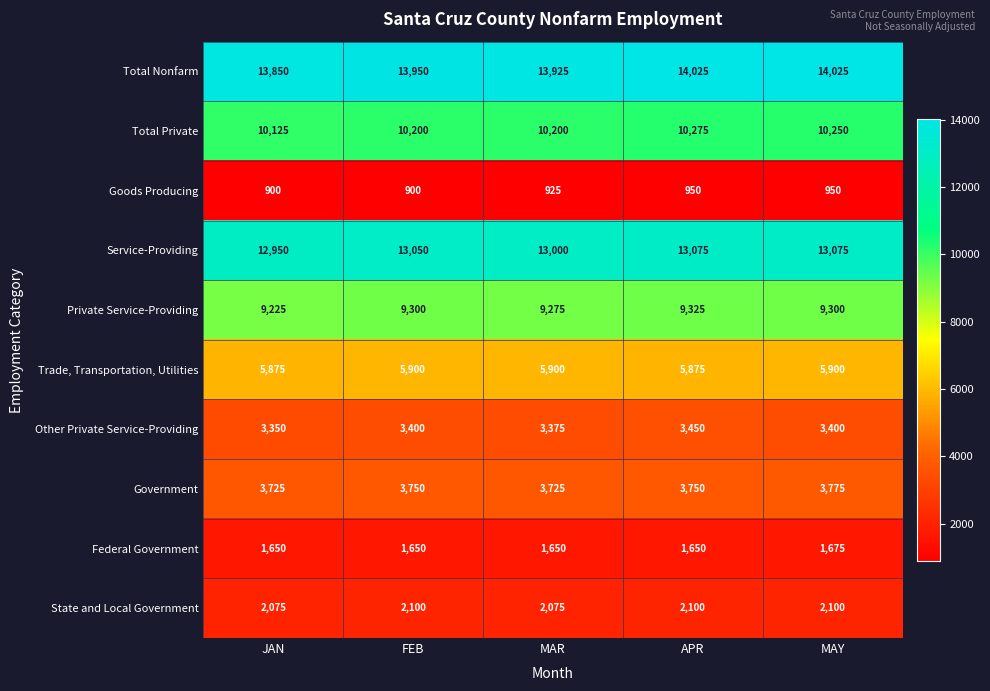

At which category is the sum across all series the highest?

APR